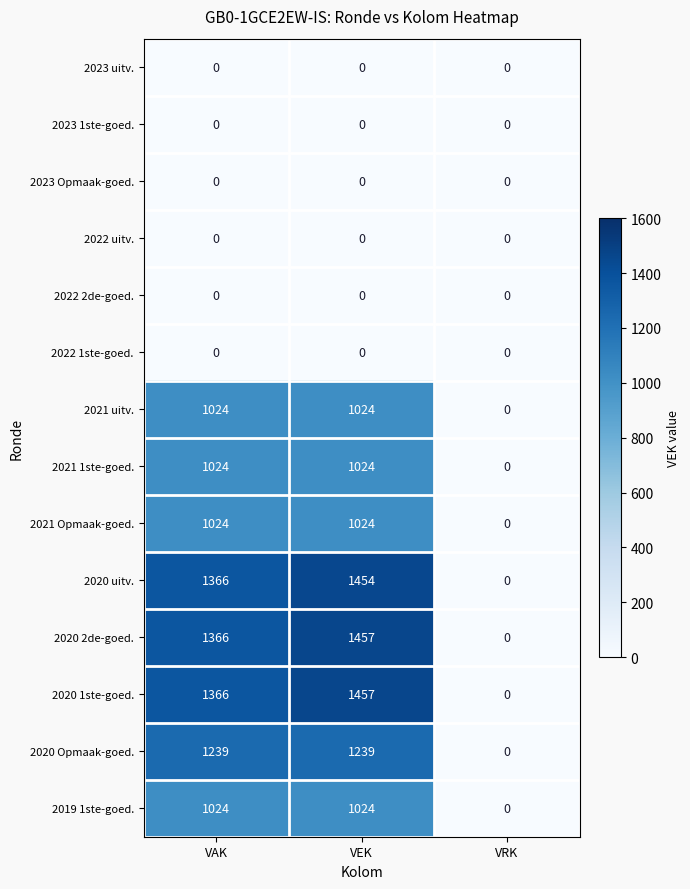

What is the total value across all series at VAK?

9433